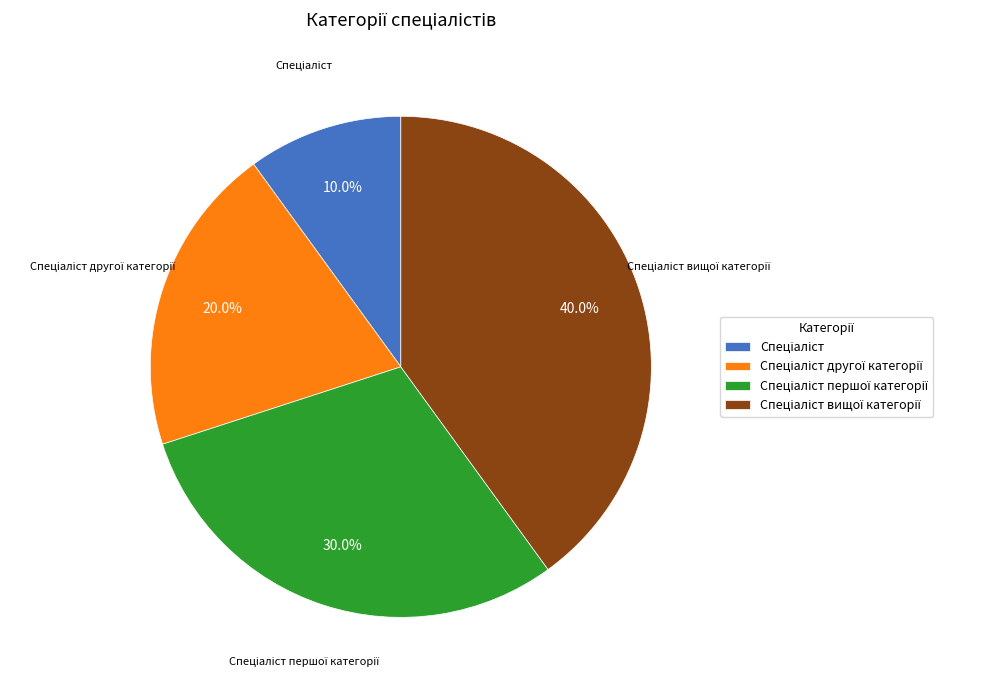

How many slices are in this pie chart?

4